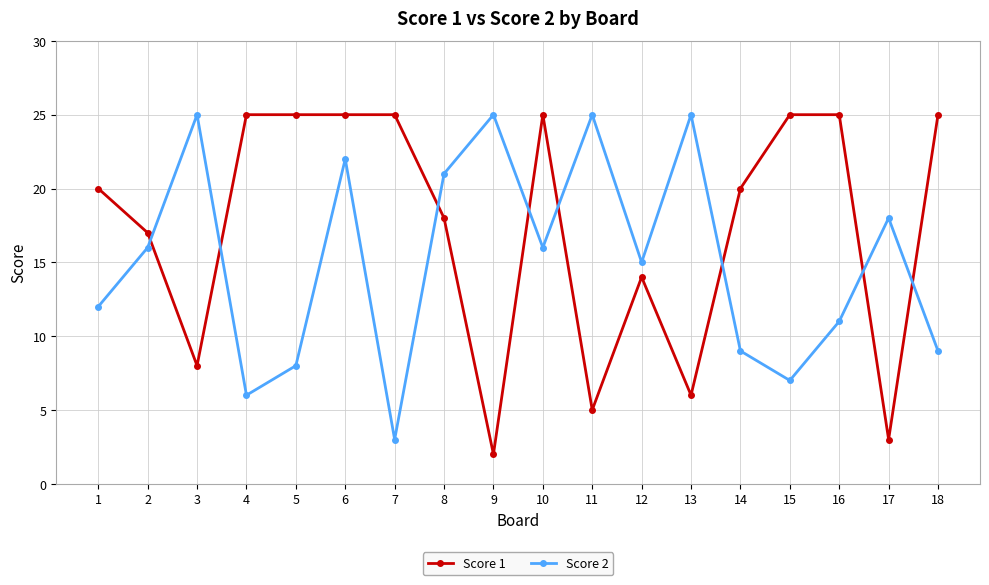

Reading left to right, extract all data points from this chart.

Score 1: 20	17	8	25	25	25	25	18	2	25	5	14	6	20	25	25	3	25
Score 2: 12	16	25	6	8	22	3	21	25	16	25	15	25	9	7	11	18	9